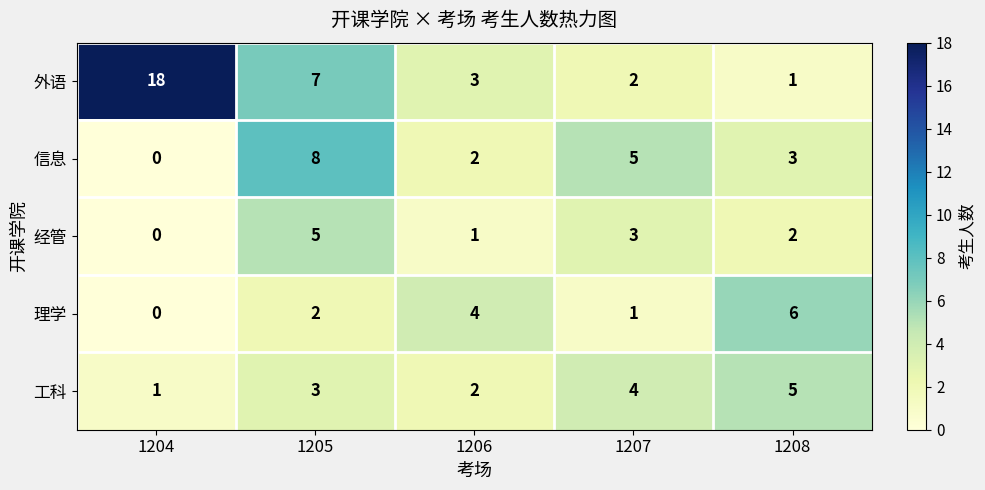

How many distinct data groups are displayed?

5